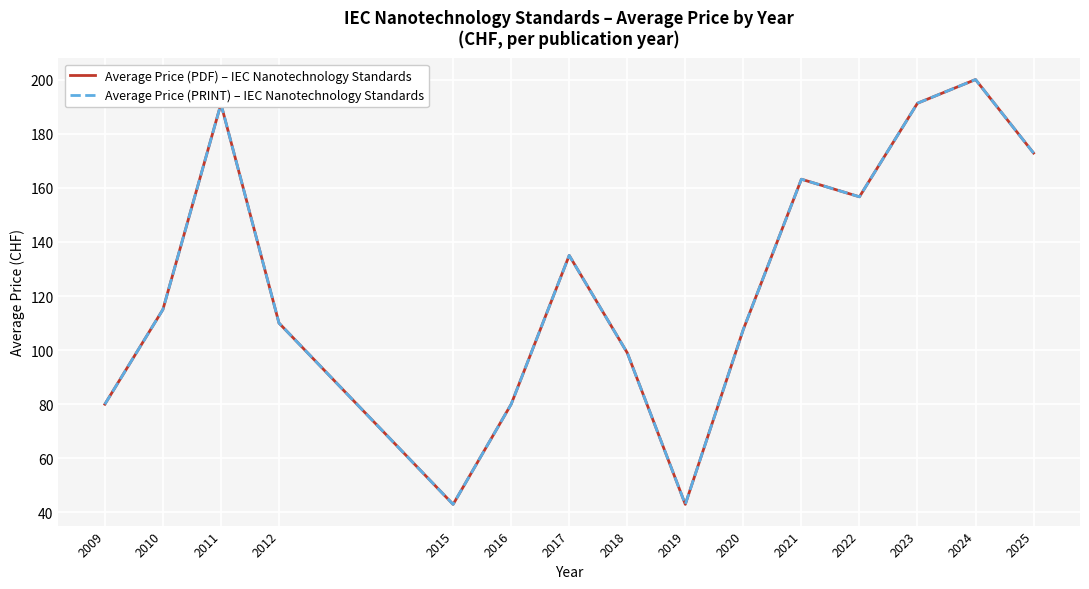

Is it true that Average Price (PDF) – IEC Nanotechnology Standards equals 39.6 at 2021?

False